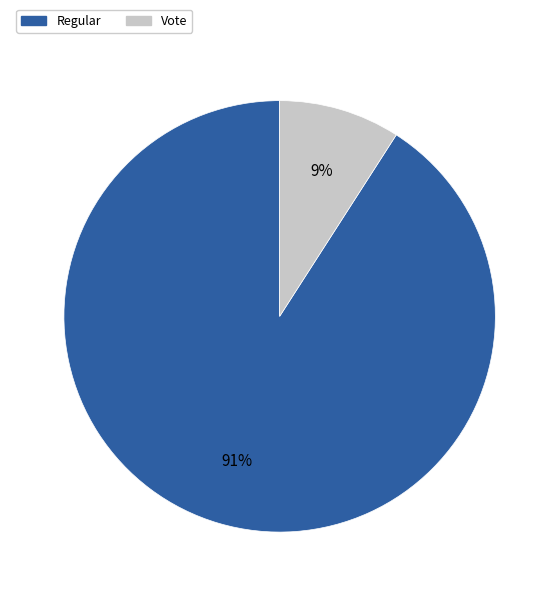

Count the number of slices in the pie.

2